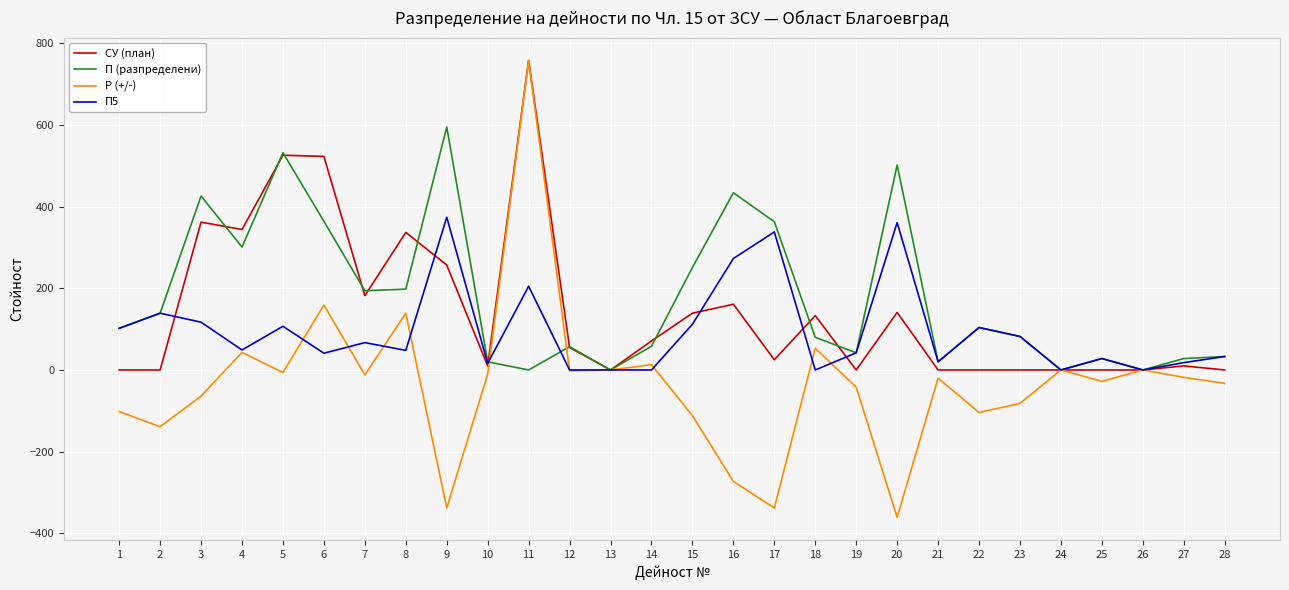

Is it true that Р (+/-) equals -28 at 25?

True